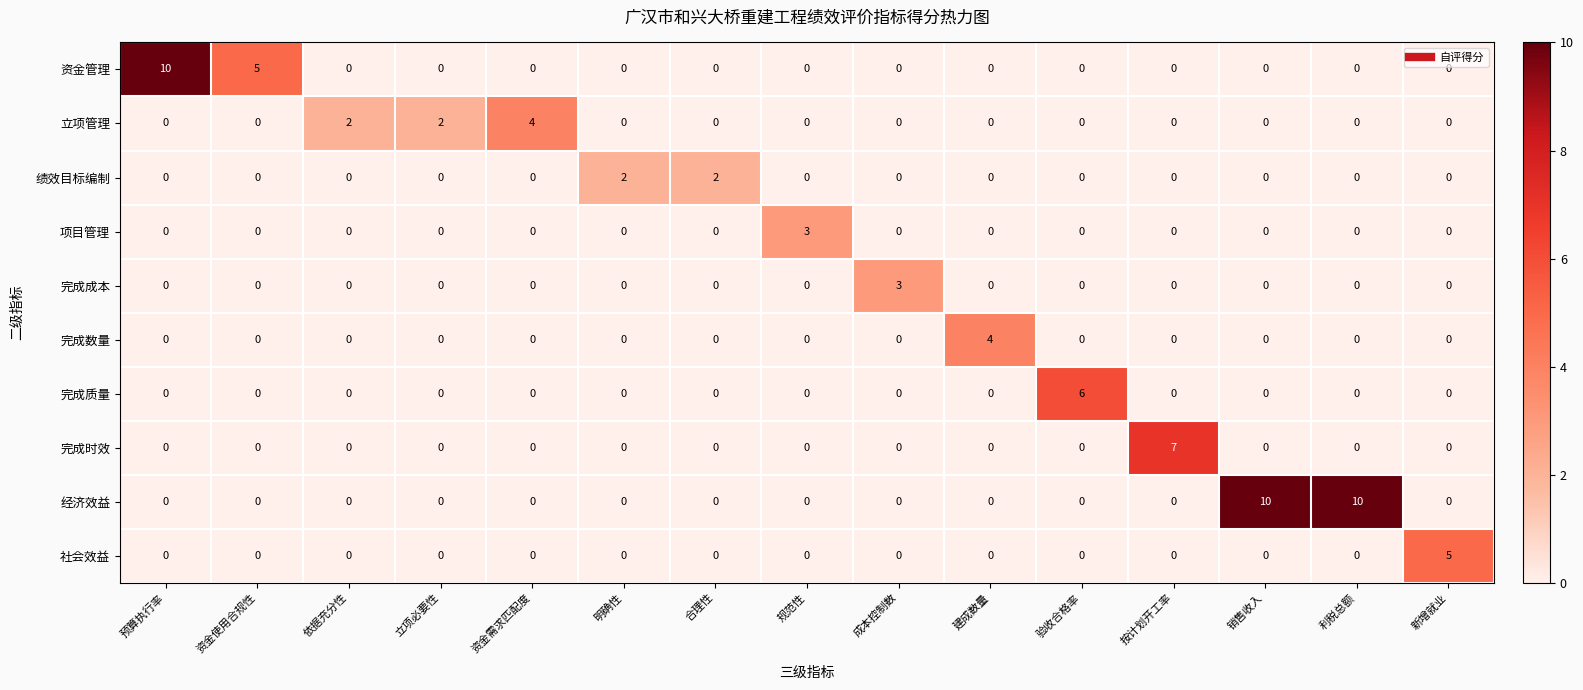

Which series has the largest total across all categories?

经济效益